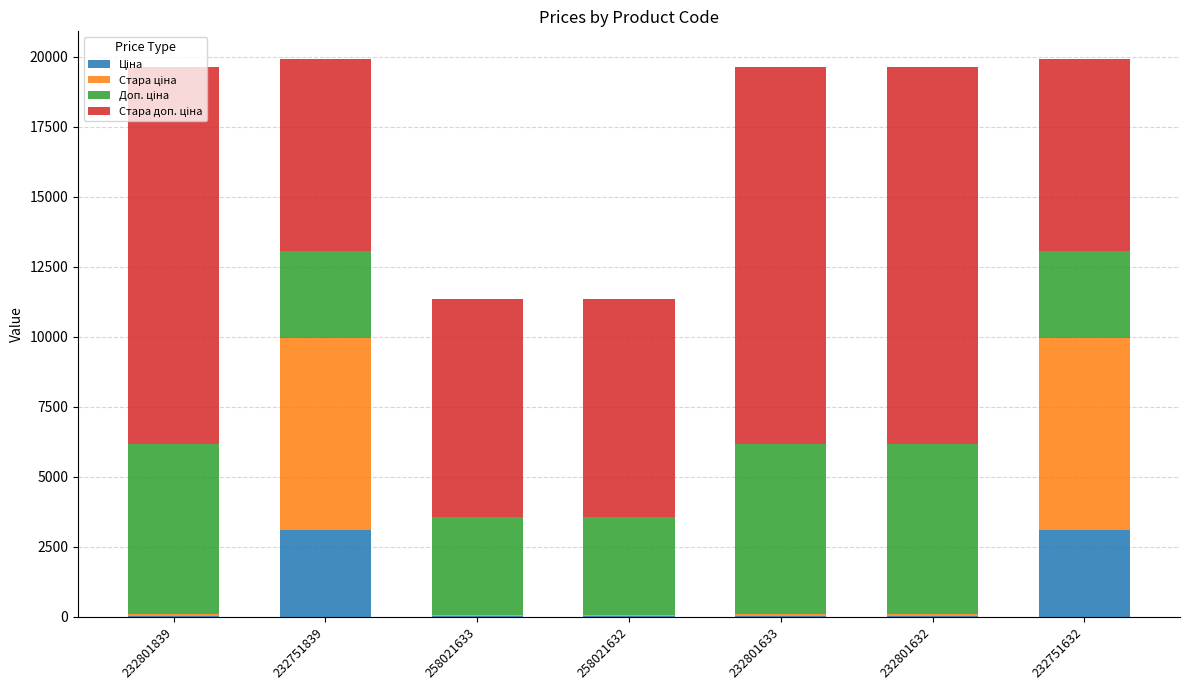

What is the total value across all series at 232751632?

19921.1